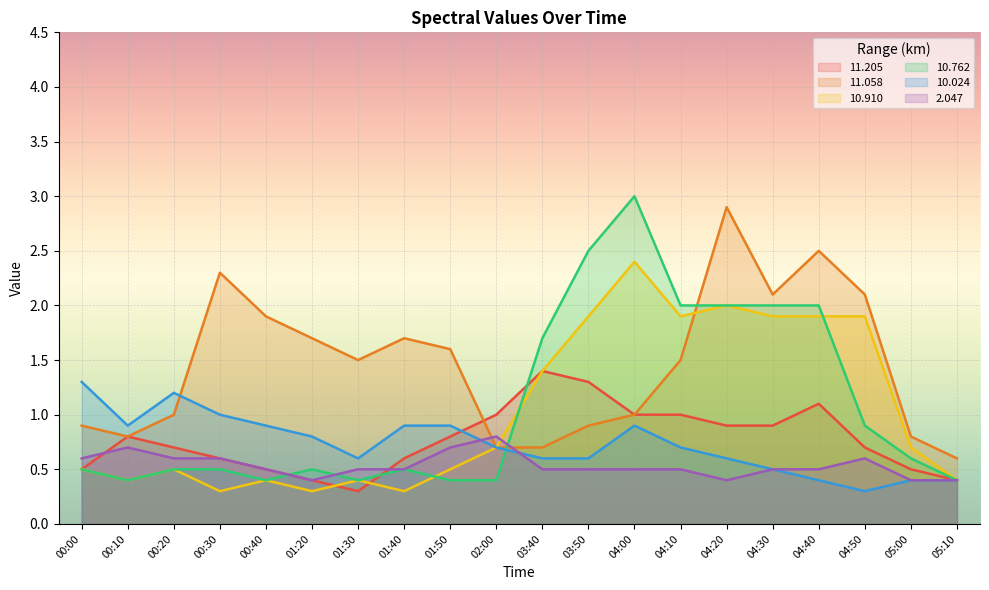

What position from the right is 04:40?

4